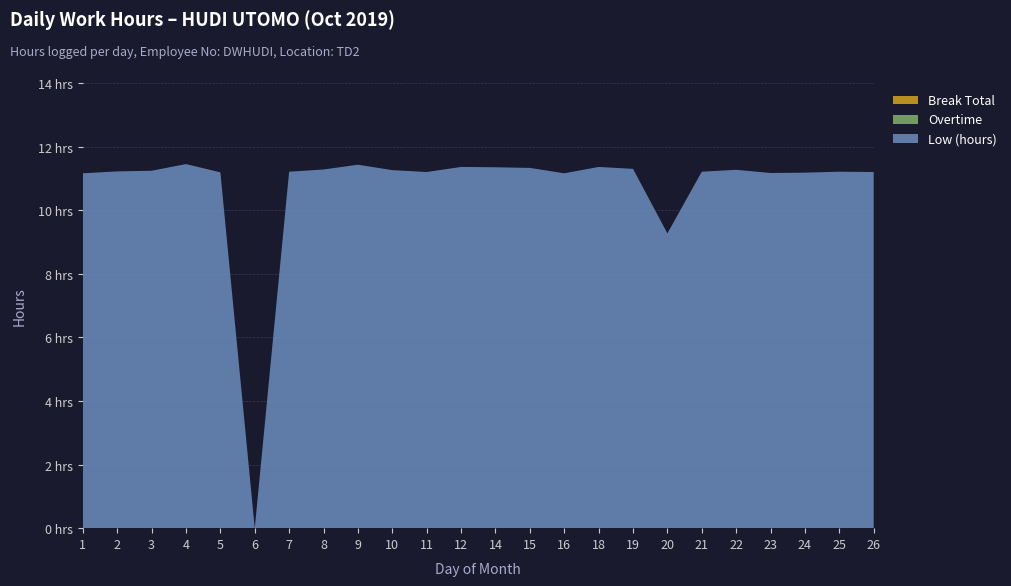

Reading left to right, list all the values displayed in this chart.

Low (hours): 11.2	11.2	11.2	11.4	11.2	0.0	11.2	11.3	11.4	11.3	11.2	11.4	11.3	11.3	11.2	11.4	11.3	9.3	11.2	11.3	11.2	11.2	11.2	11.2
Overtime: 0.0	0.0	0.0	0.0	0.0	0.0	0.0	0.0	0.0	0.0	0.0	0.0	0.0	0.0	0.0	0.0	0.0	0.0	0.0	0.0	0.0	0.0	0.0	0.0
Break Total: 0.0	0.0	0.0	0.0	0.0	0.0	0.0	0.0	0.0	0.0	0.0	0.0	0.0	0.0	0.0	0.0	0.0	0.0	0.0	0.0	0.0	0.0	0.0	0.0